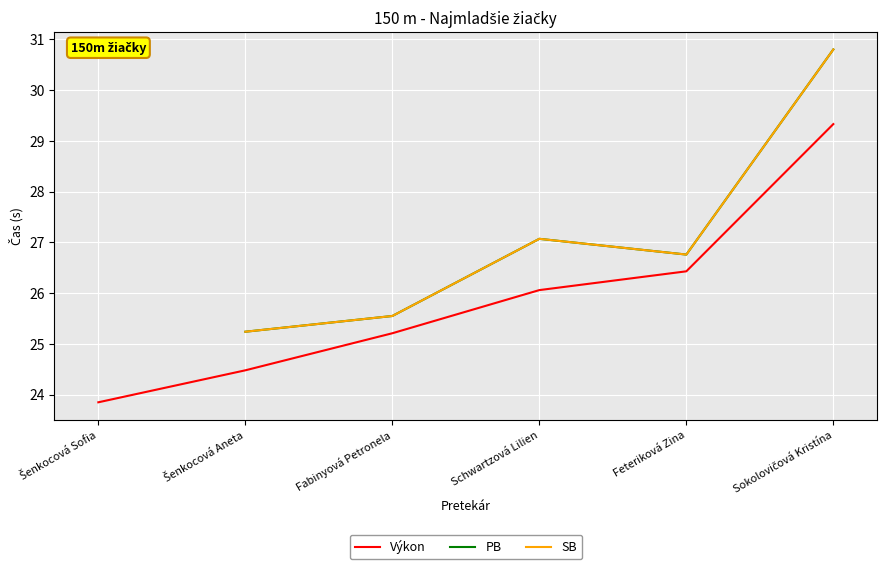

Rank the series at Šenkocová Sofia from lowest to highest value.

Výkon, PB, SB